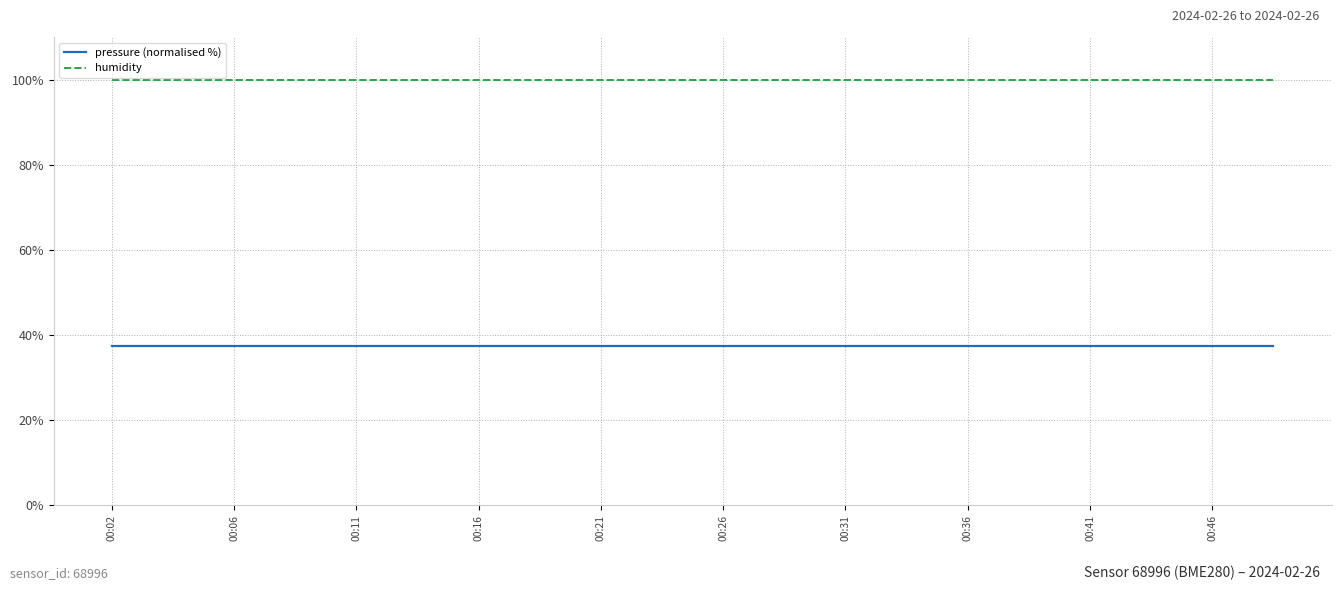

Which series has the largest total across all categories?

humidity